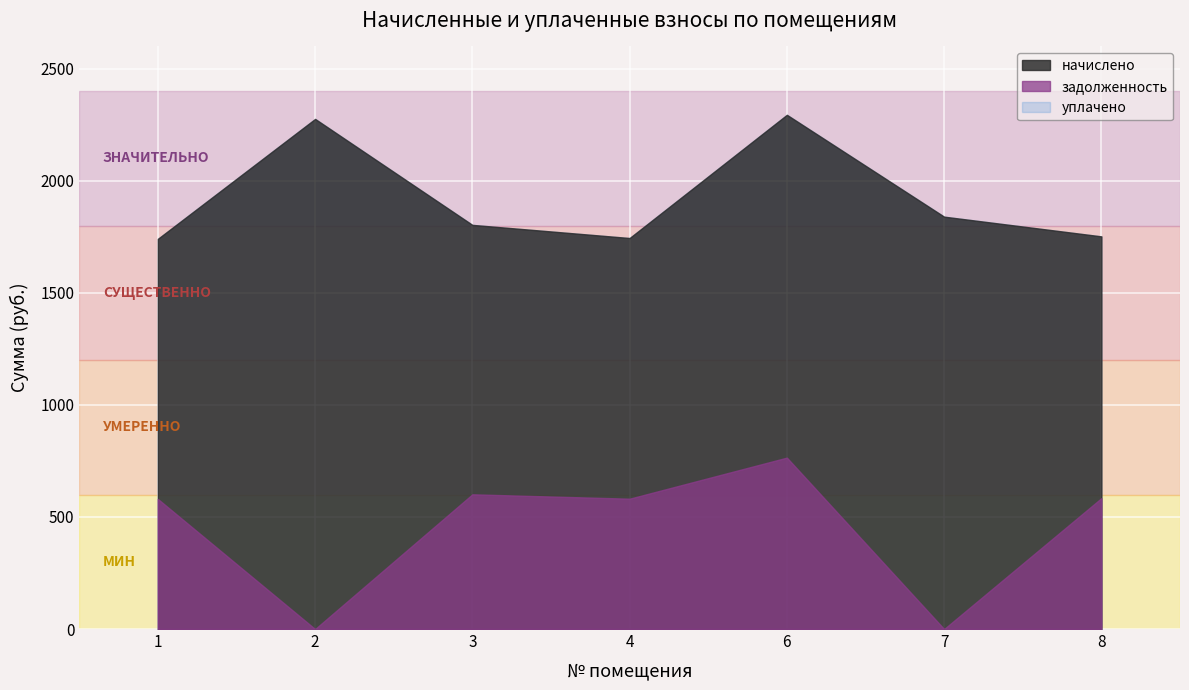

True or false: задолженность and начислено cross at least once.

False